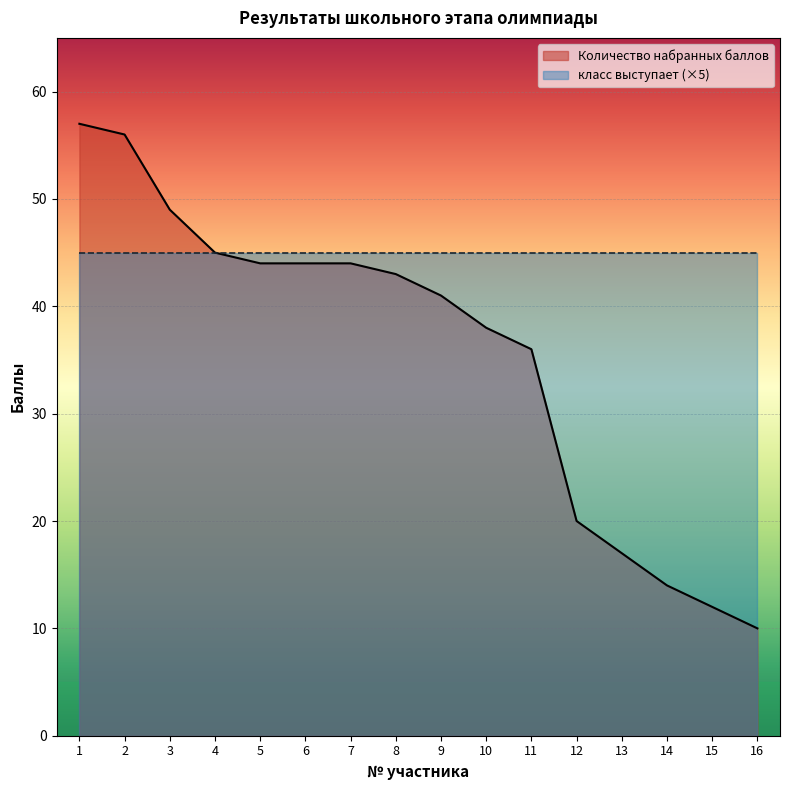

What is the difference between the second highest and minimum values?

46